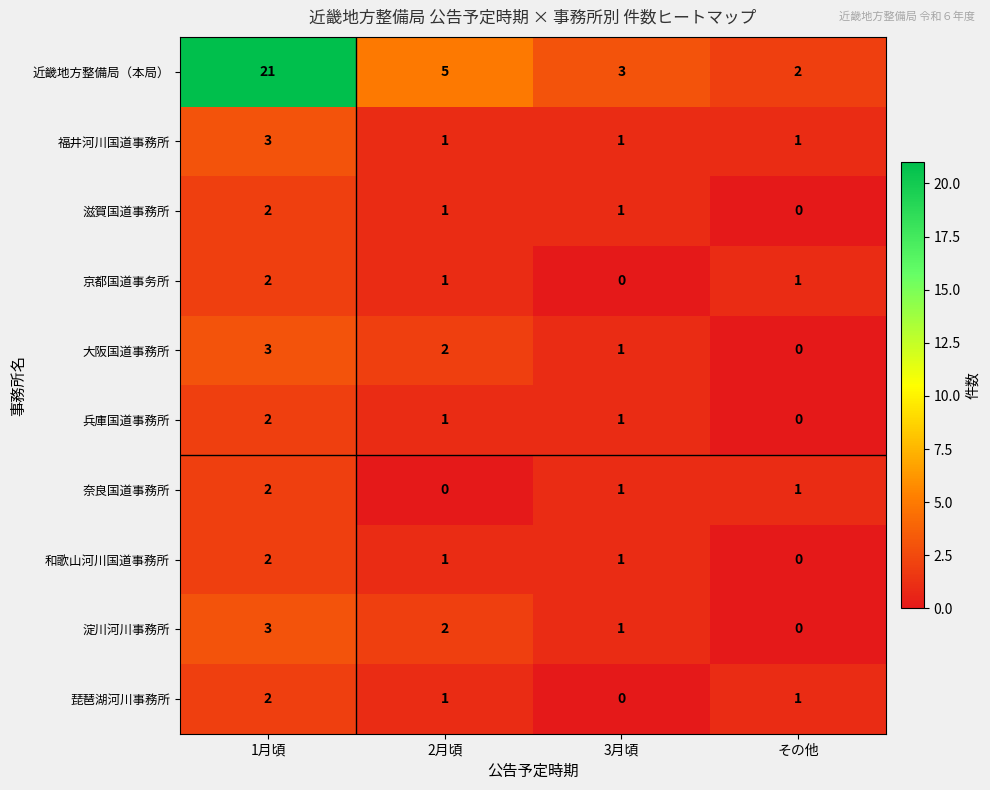

Where does the 滋賀国道事務所 series first go above 1?

1月頃